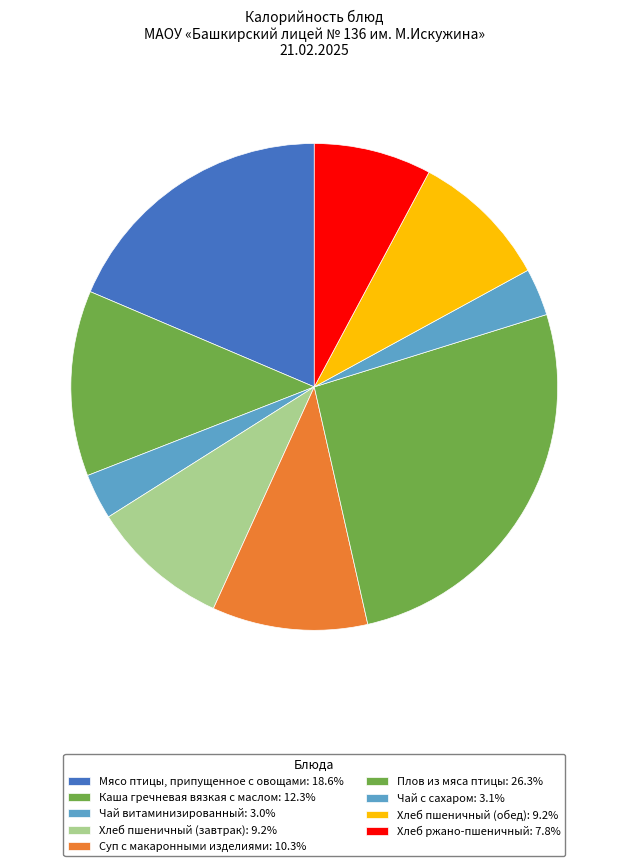

Rank the categories by value from highest to lowest.

Плов из мяса птицы, Мясо птицы, припущенное с овощами, Каша гречневая вязкая с маслом, Суп с макаронными изделиями, Хлеб пшеничный (завтрак), Хлеб пшеничный (обед), Хлеб ржано-пшеничный, Чай с сахаром, Чай витаминизированный